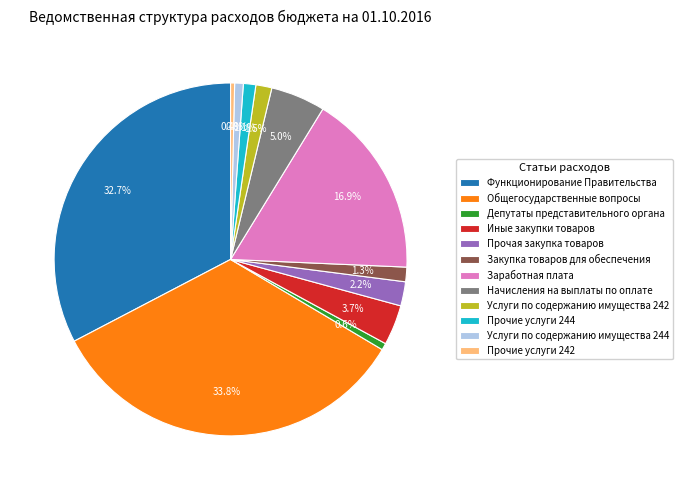

Which has a higher value, Иные закупки товаров or Начисления на выплаты по оплате?

Начисления на выплаты по оплате